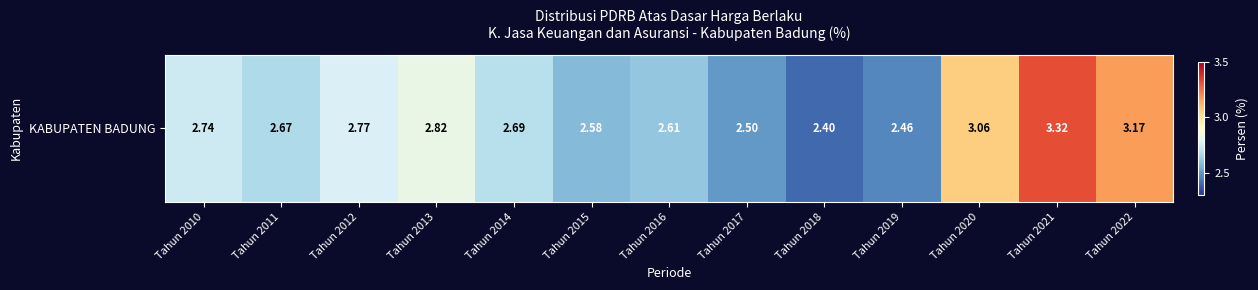

List the labels in order of value, smallest first.

Tahun 2018, Tahun 2019, Tahun 2017, Tahun 2015, Tahun 2016, Tahun 2011, Tahun 2014, Tahun 2010, Tahun 2012, Tahun 2013, Tahun 2020, Tahun 2022, Tahun 2021